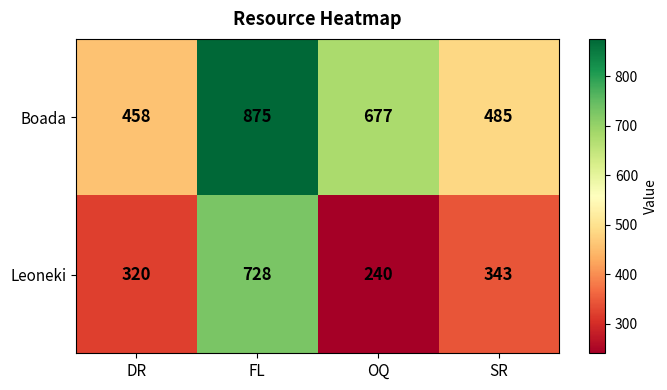

What is the sum of all Leoneki values?

1631